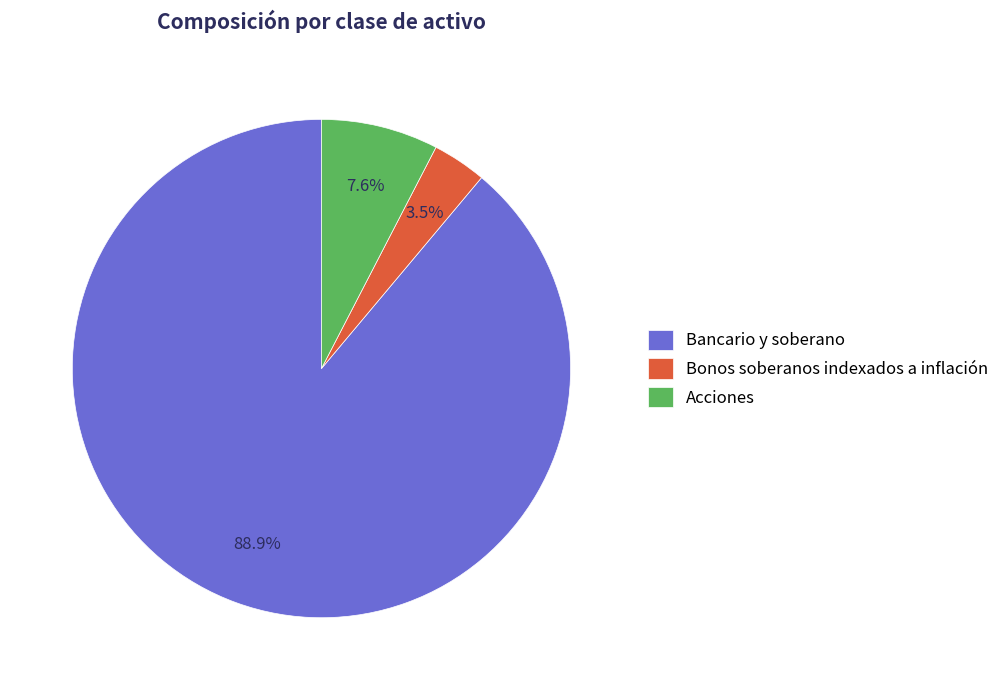

Which has a higher value, Bancario y soberano or Bonos soberanos indexados a inflación?

Bancario y soberano